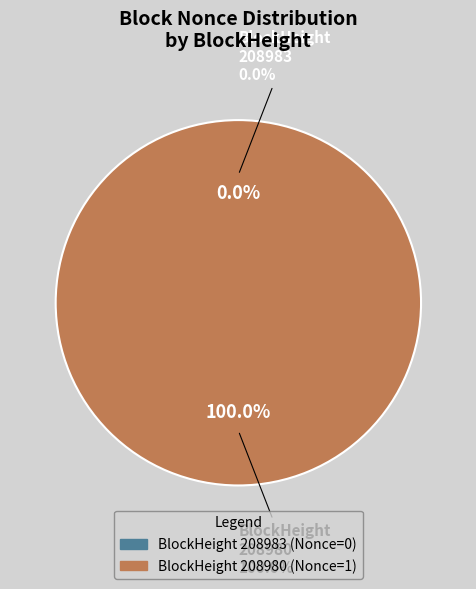

Which slice is the smallest?

208983